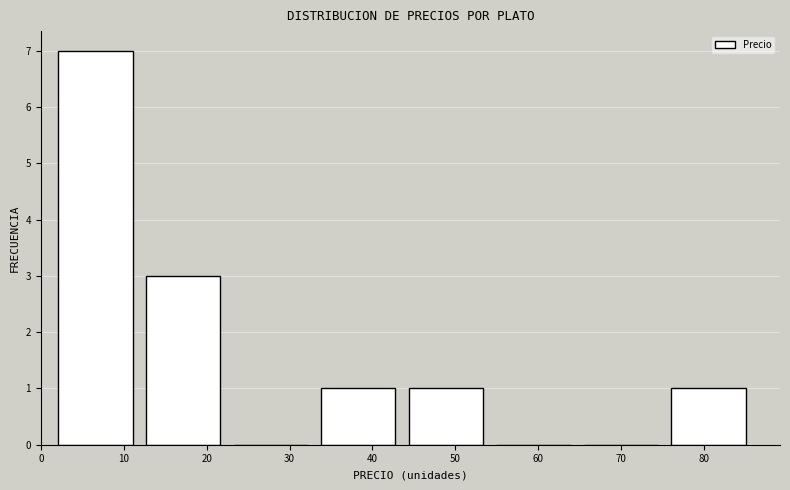

Reading left to right, transcribe this chart: for each bar, give the range it covers on the x-axis and its height. Neither the bar edges nor the heights are printed on the chart, so give them approximately, as read against the axes.

1 to 12: 7
12 to 22: 3
22 to 33: 0
33 to 44: 1
44 to 54: 1
54 to 65: 0
65 to 75: 0
75 to 86: 1